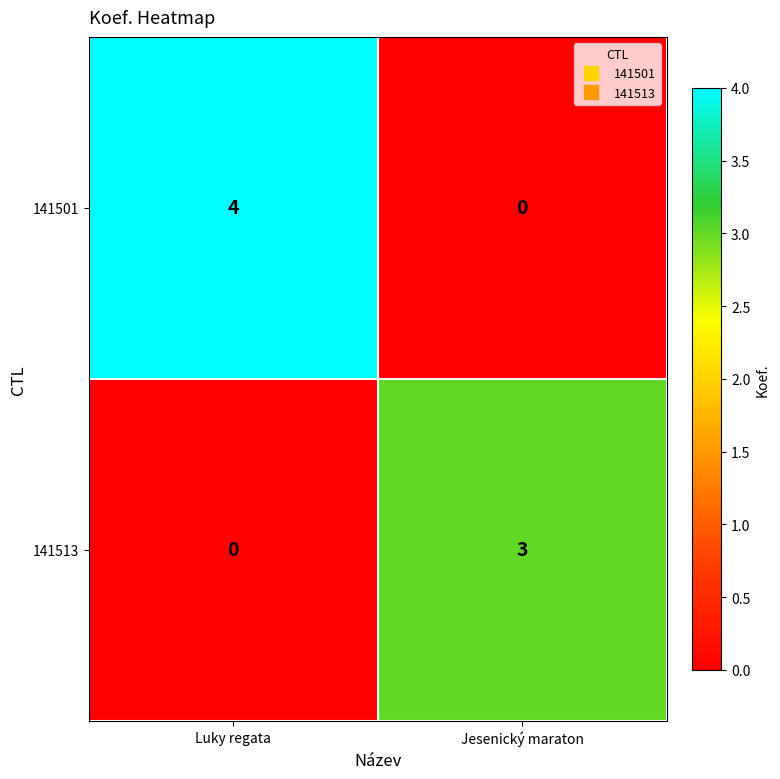

What is the total value across all series at Jesenický maraton?

3